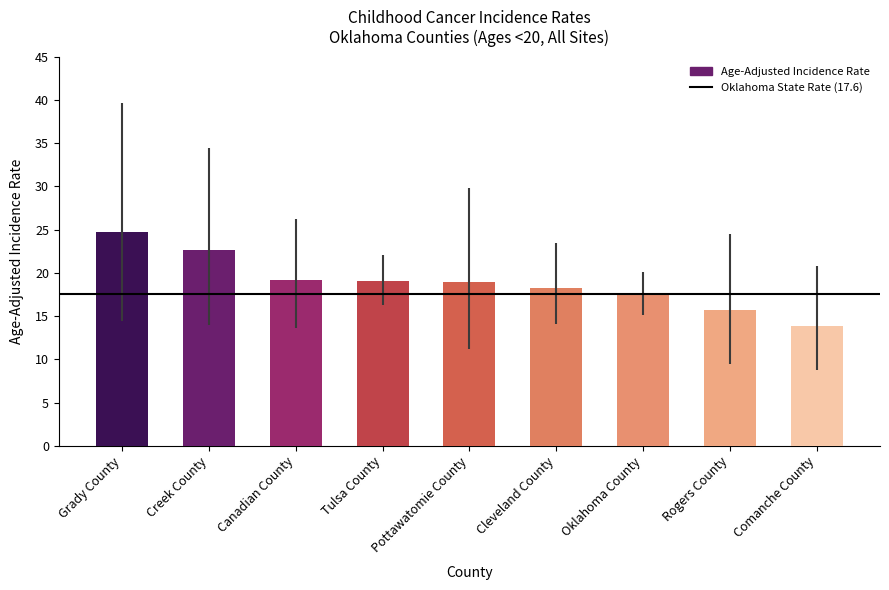

What is the sum of all values?

169.7